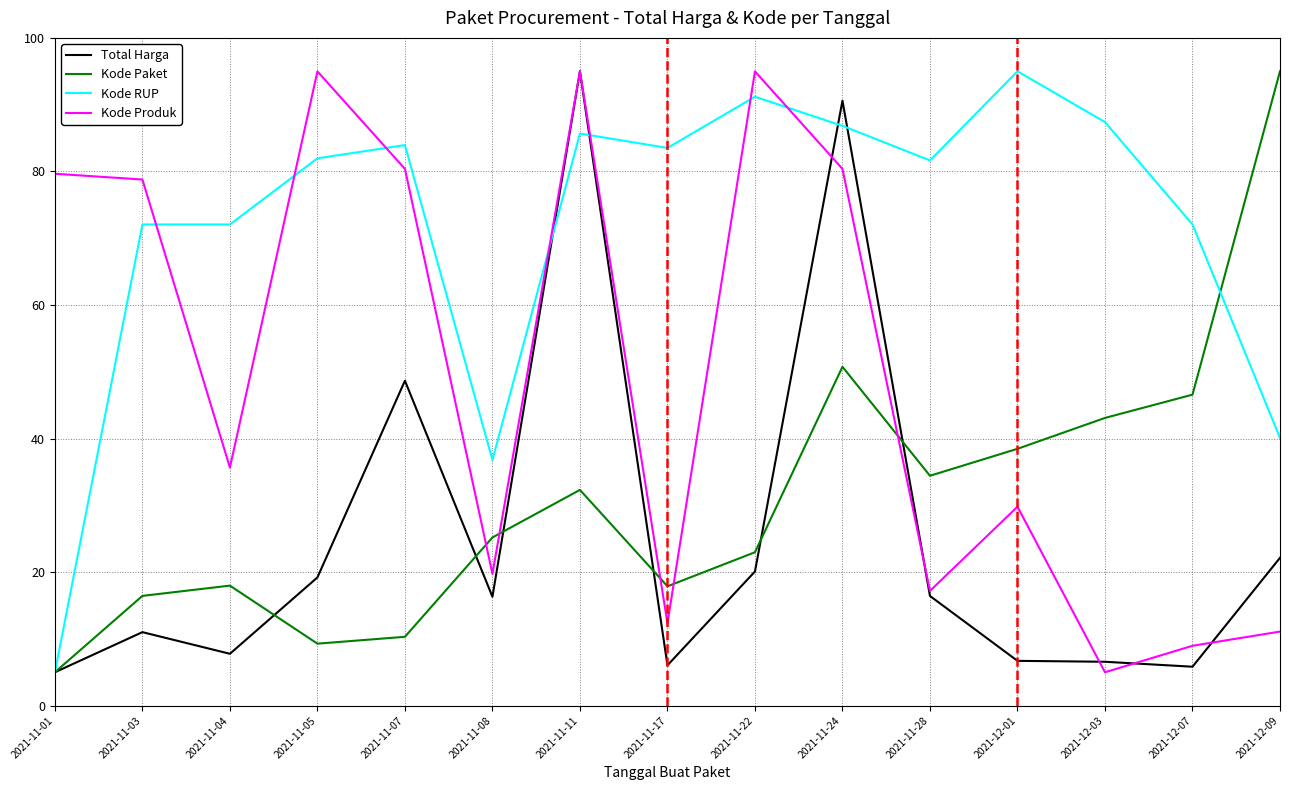

Does the chart display data point markers on the line(s)?

No